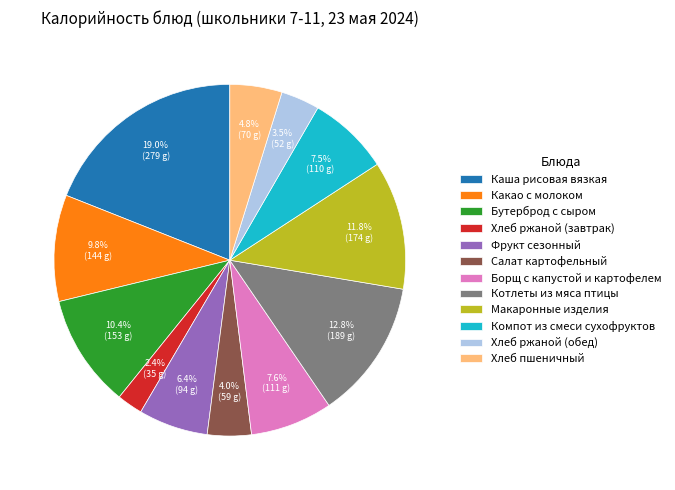

Combined, what portion of the pie is Хлеб пшеничный and Хлеб ржаной (обед)?

8.3%